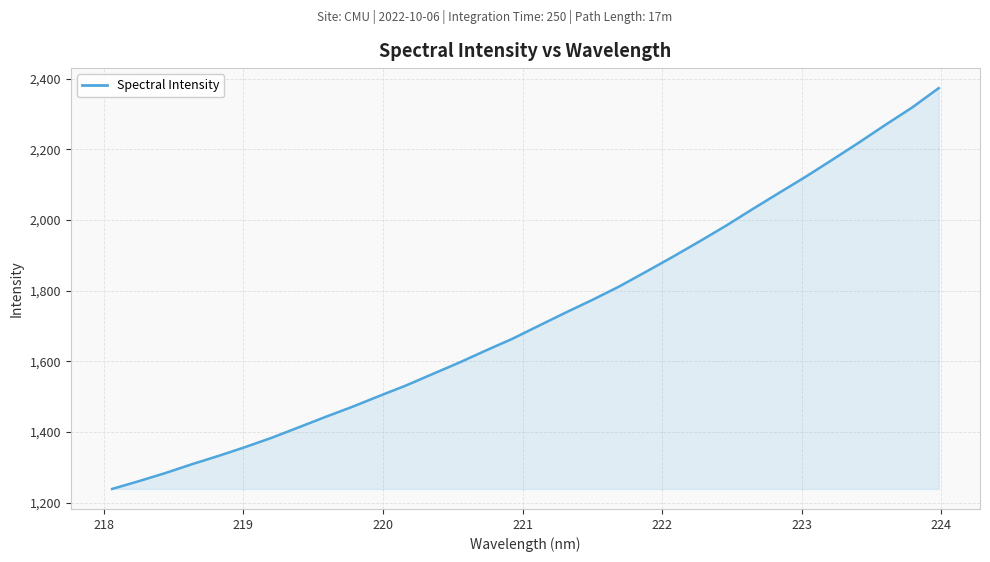

What is the difference between the maximum and minimum values?

1133.7